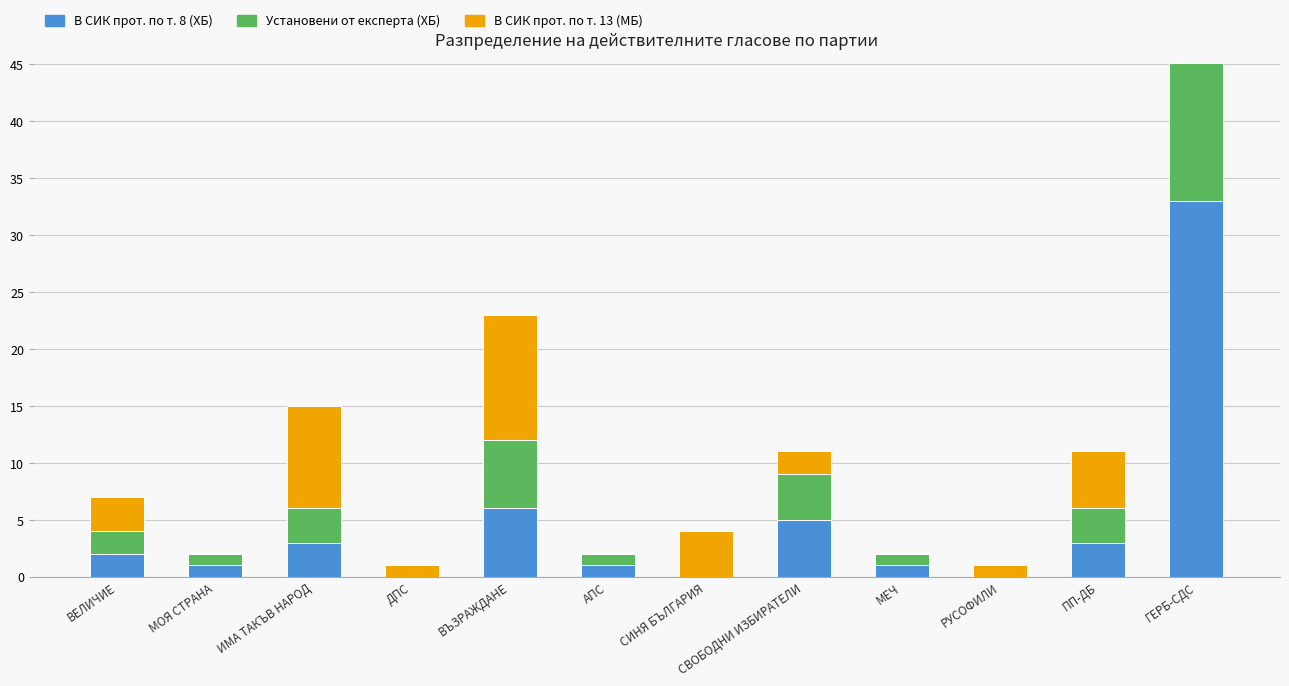

What is the sum of the Установени от експерта (ХБ) values at ВЕЛИЧИЕ and РУСОФИЛИ?

2